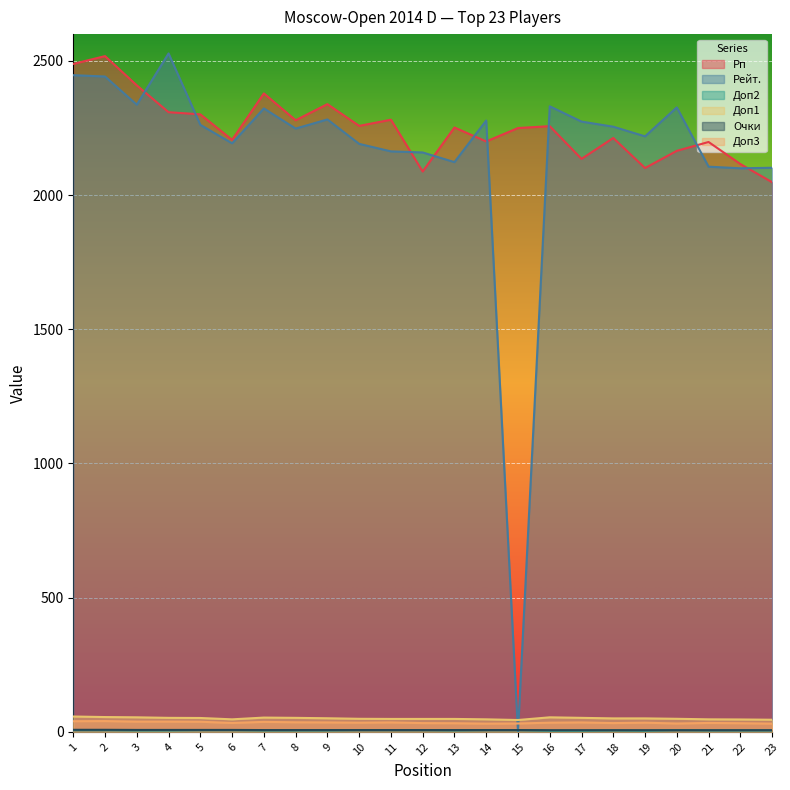

Rank the series at 2 from lowest to highest value.

Доп2, Очки, Доп3, Доп1, Рейт., Рп